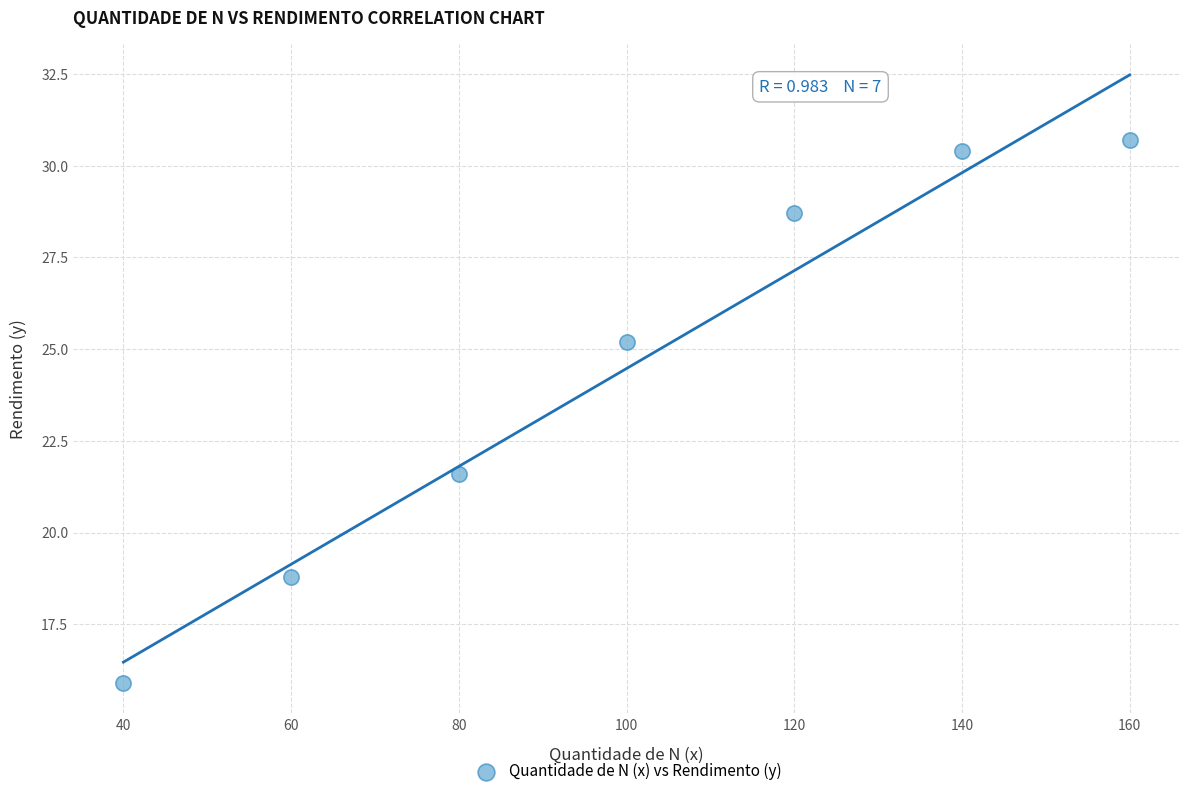

What Y value in the scatter plot is closest to 23?

21.6